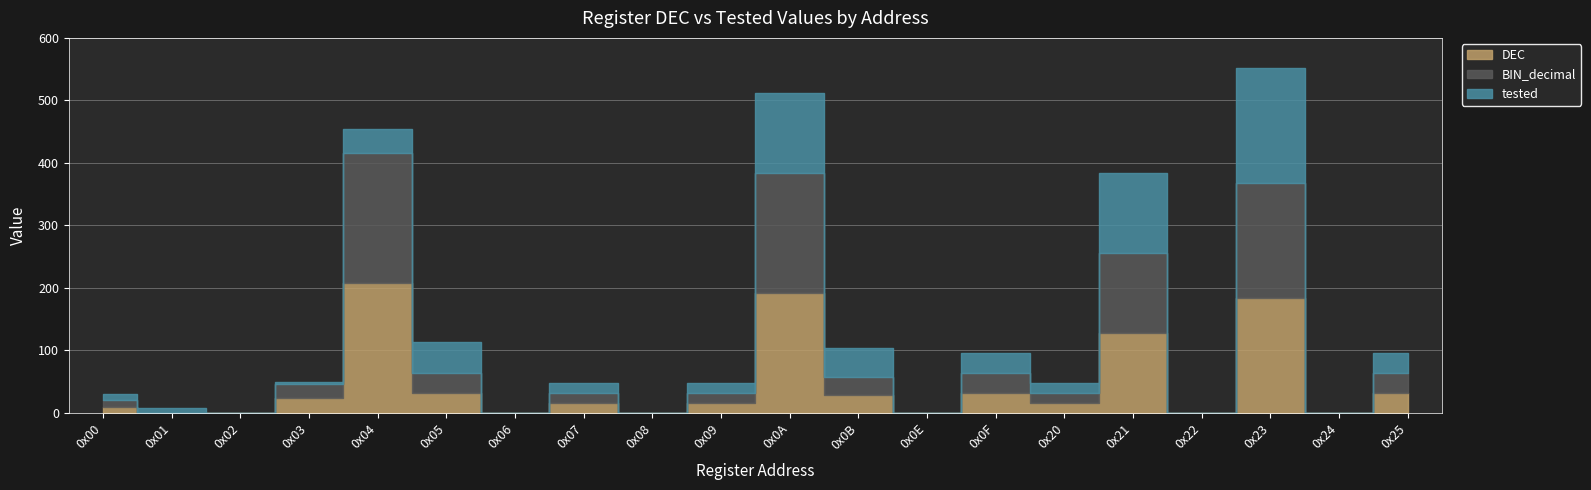

Is this an area chart (filled region under the line)?

No